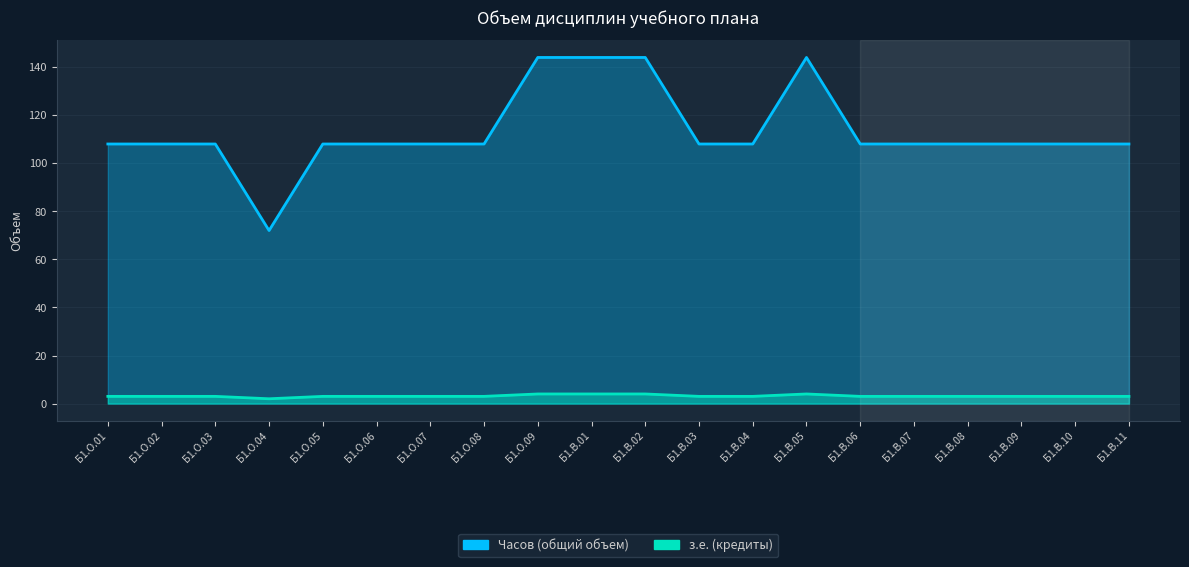

List the labels in order of Часов (общий объем) value, largest first.

Б1.О.09, Б1.В.01, Б1.В.02, Б1.В.05, Б1.О.01, Б1.О.02, Б1.О.03, Б1.О.05, Б1.О.06, Б1.О.07, Б1.О.08, Б1.В.03, Б1.В.04, Б1.В.06, Б1.В.07, Б1.В.08, Б1.В.09, Б1.В.10, Б1.В.11, Б1.О.04